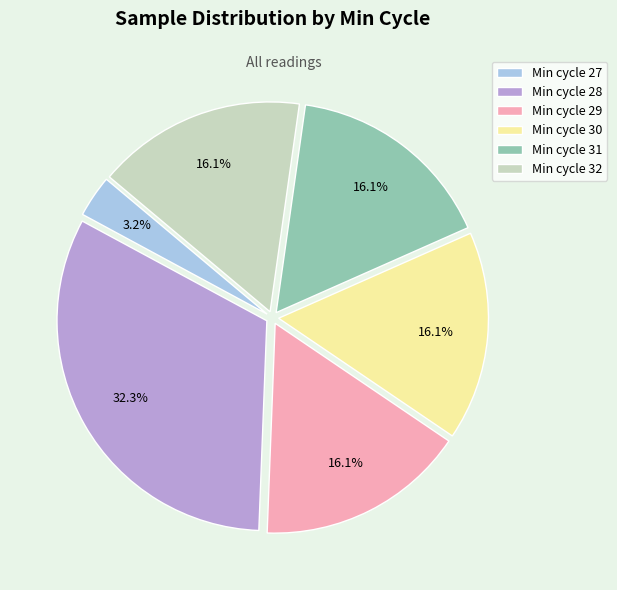

Does any single category account for the majority?

No